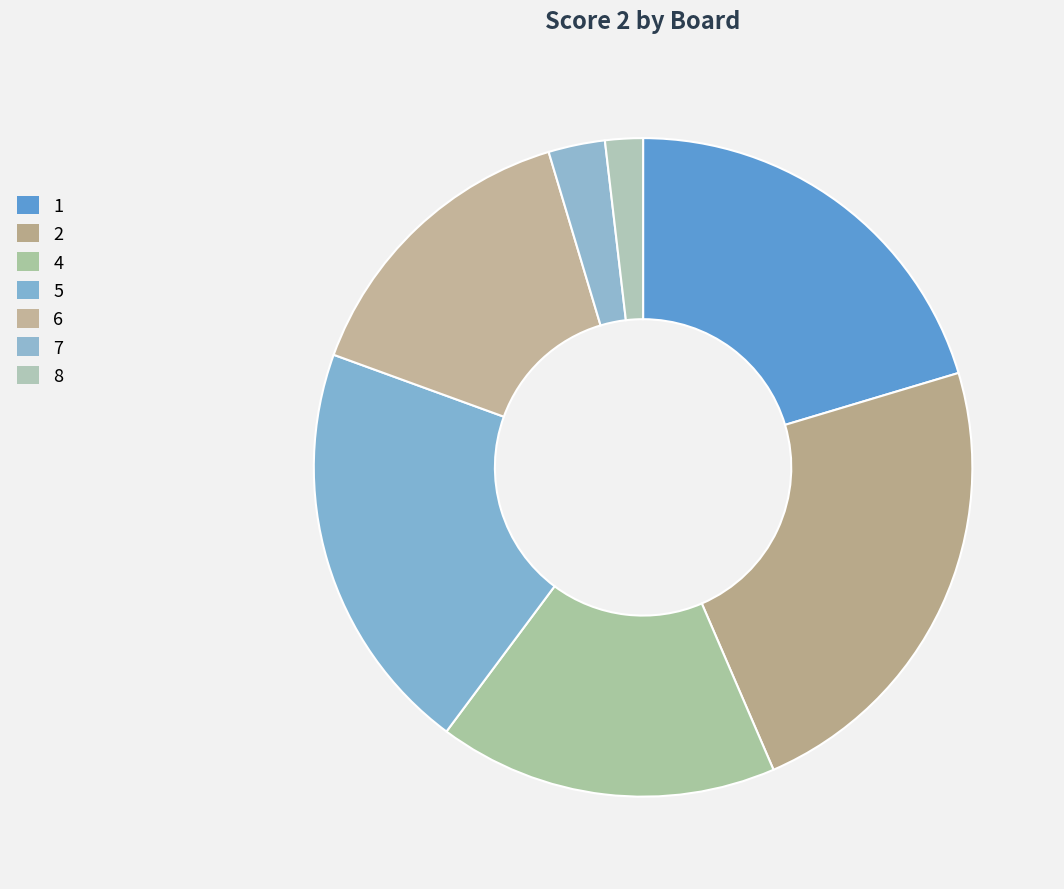

The 8 slice represents 2% of the pie. True or false?

True